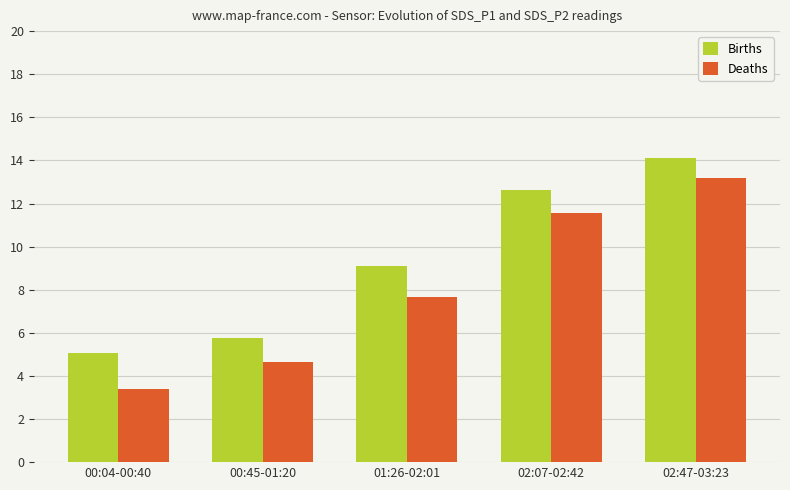

Is the value of Deaths at 01:26-02:01 greater than the value of Births at 01:26-02:01?

No